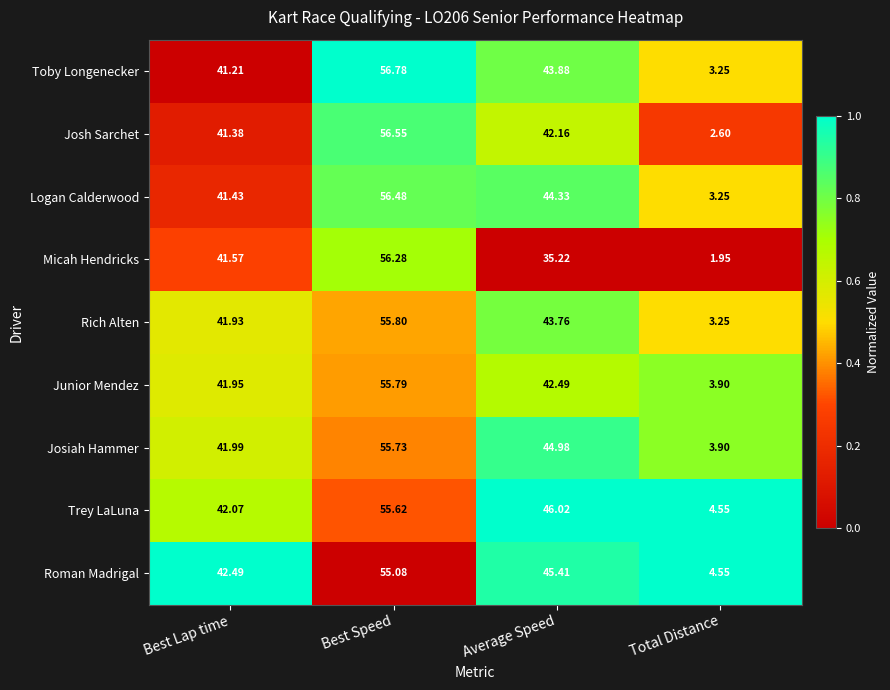

Which series has the largest total across all categories?

Trey LaLuna